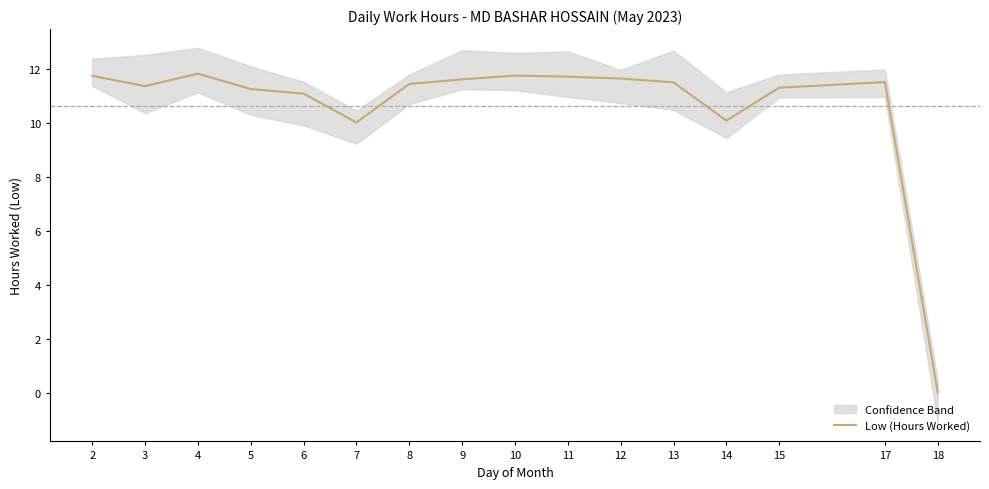

Between 11 and 9, which is larger?

11